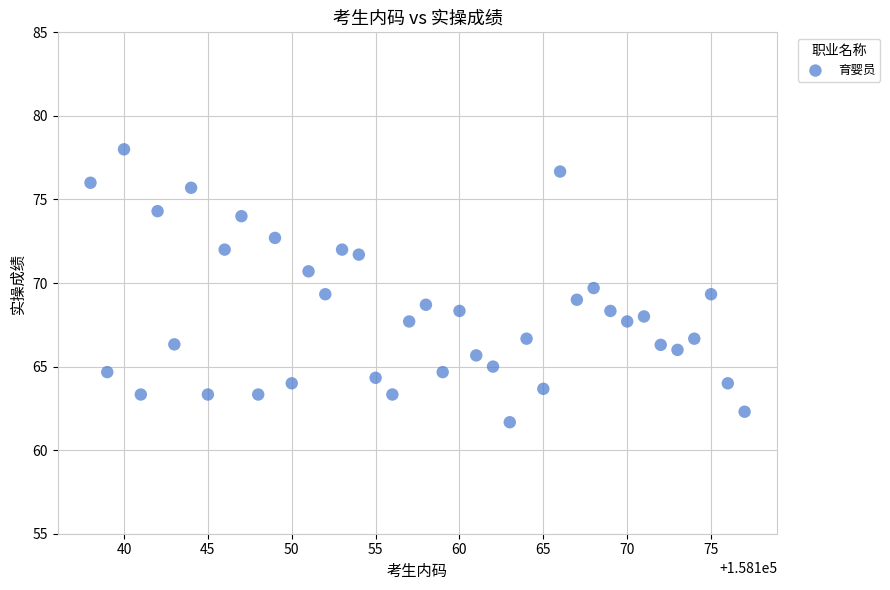

What is the range of Y values (max minus min)?

16.3